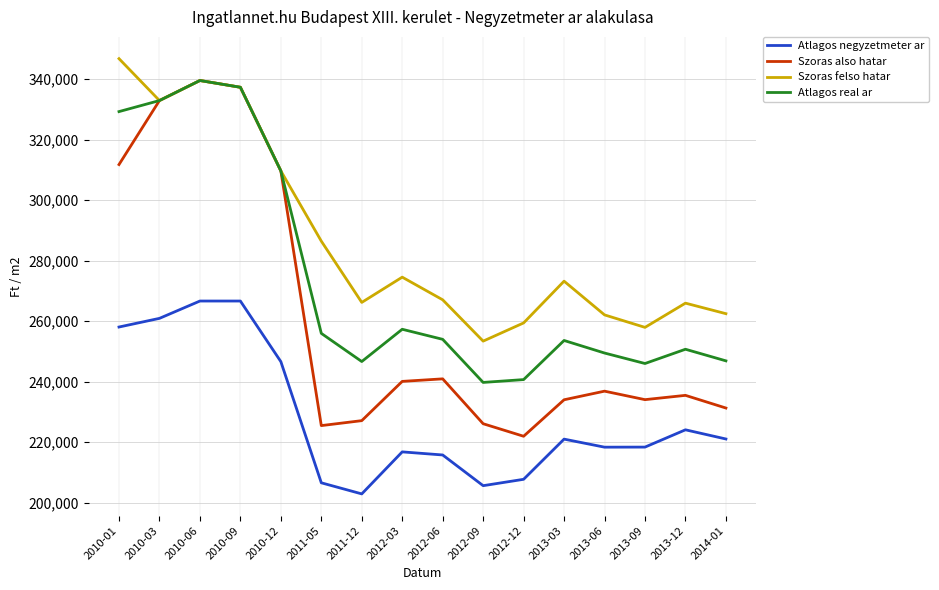

Count the number of data series in this chart.

4